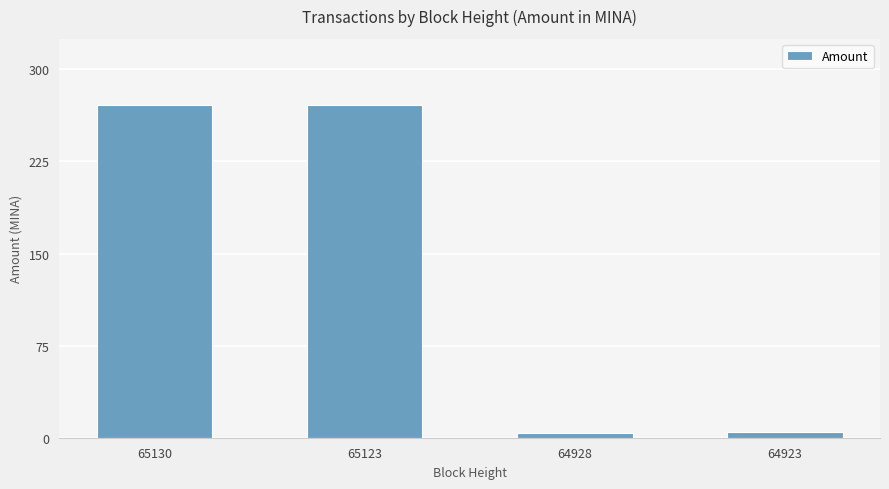

What is the difference between the maximum and second lowest values?

266.1